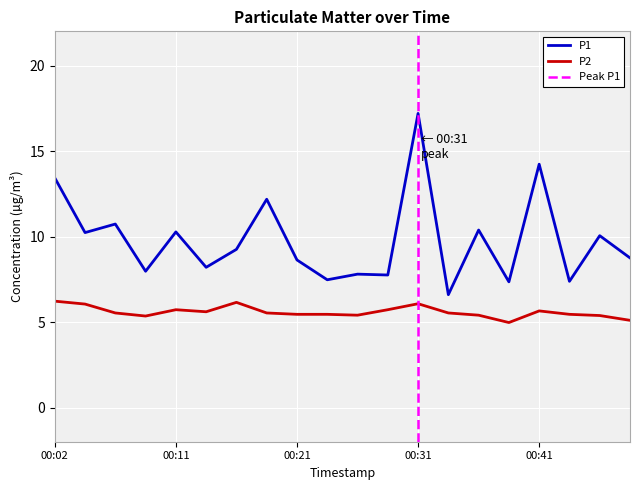

True or false: P2 and P1 cross at least once.

False